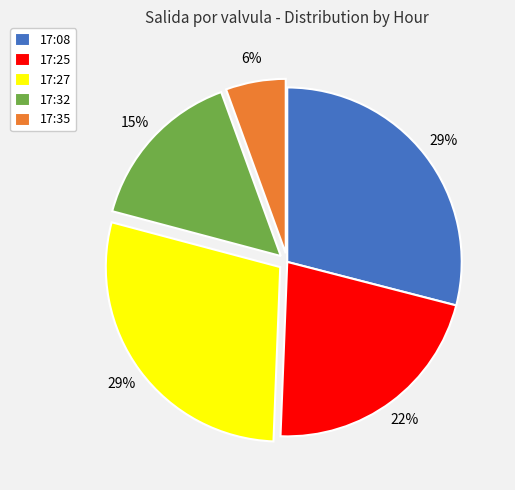

To the nearest percent, what is the average slice percentage?

20%